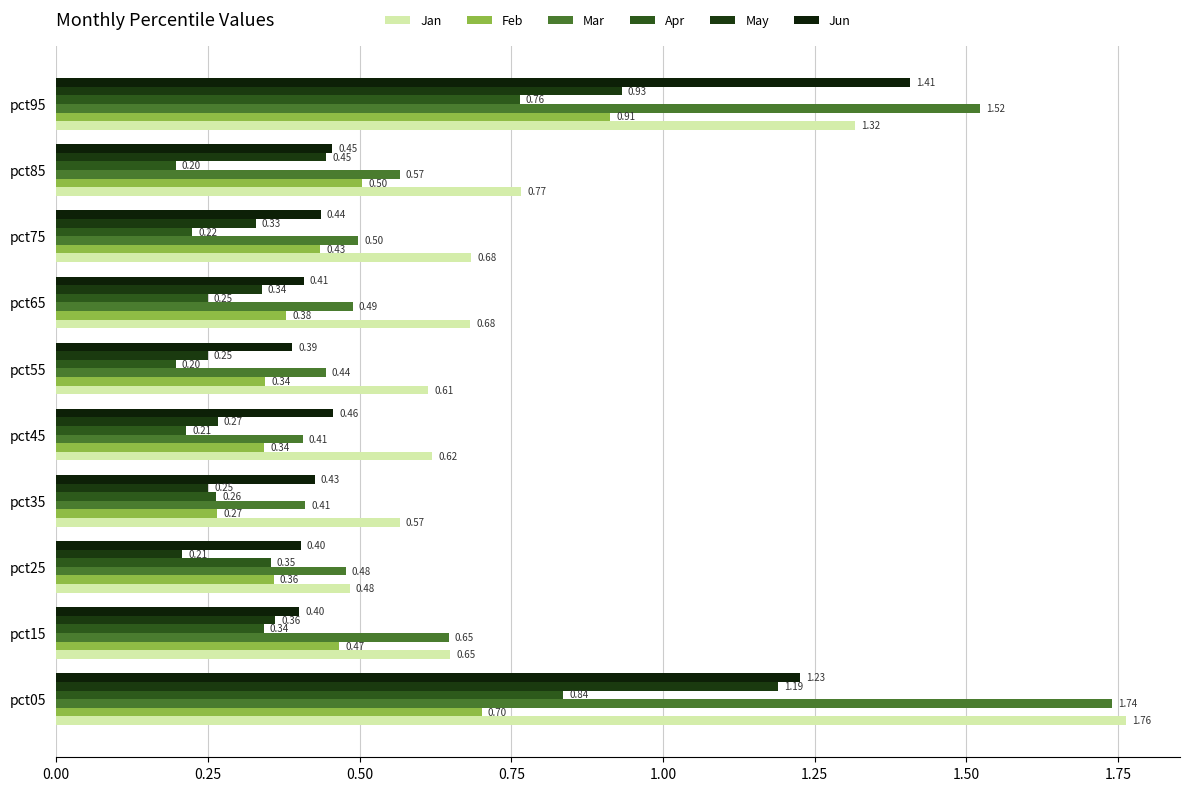

Count the number of data series in this chart.

6